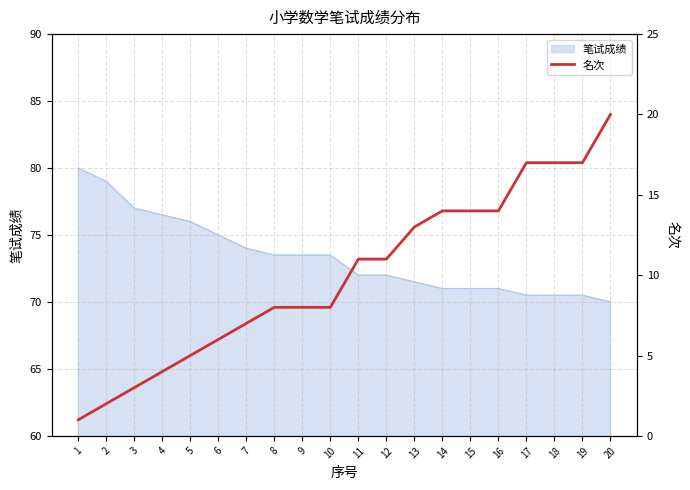

True or false: the data has more than 2 interior local peaks.

False